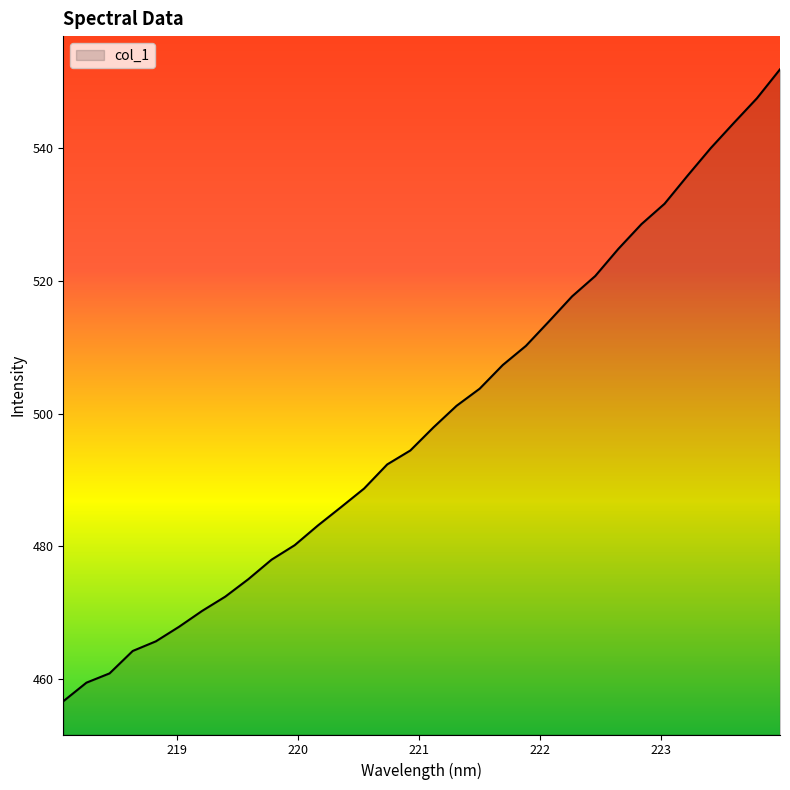

What is the difference between the maximum and minimum values?

95.1